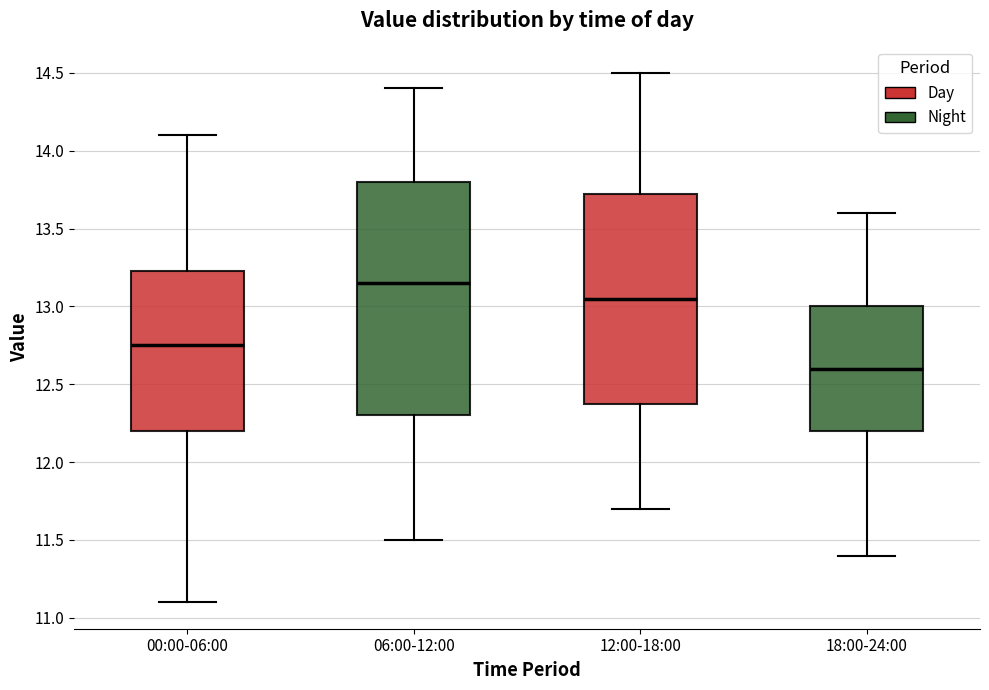

Reading left to right, read every box against the y-axis: the position of its median line, the range the box covers, and the ends of its whiskers. The values are not printed on the chart, so give them approximately, as read against the axis.

00:00-06:00: median 12.75, box 12.20 to 13.25, whiskers 11.10 to 14.10
06:00-12:00: median 13.15, box 12.30 to 13.80, whiskers 11.50 to 14.40
12:00-18:00: median 13.05, box 12.40 to 13.75, whiskers 11.70 to 14.50
18:00-24:00: median 12.60, box 12.20 to 13.00, whiskers 11.40 to 13.60